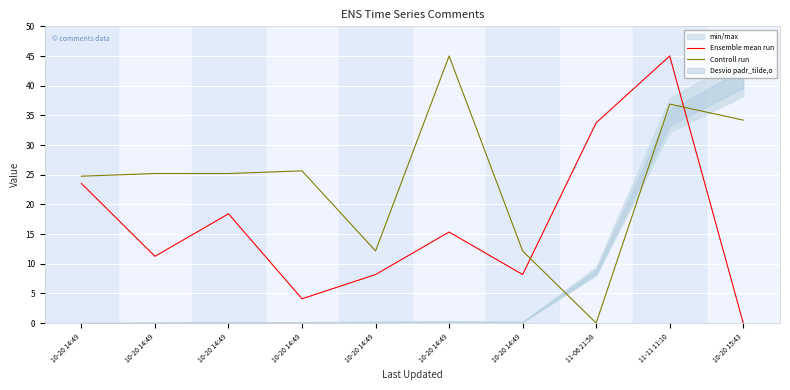

Is it true that Ensemble mean run equals 23.5 at 10-20 14:49?

True